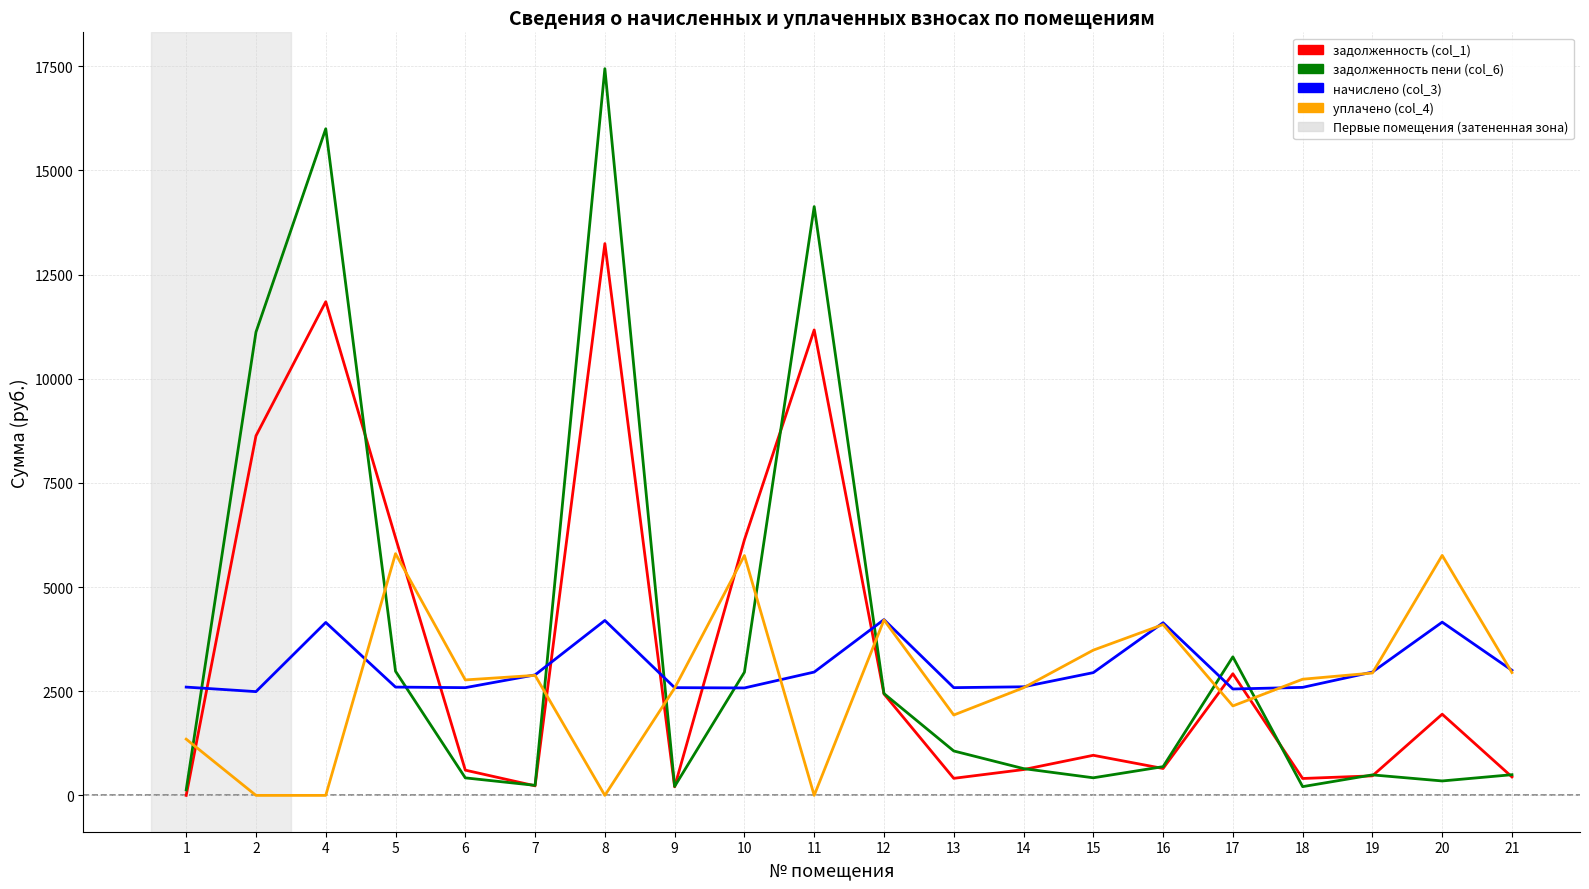

Which series has the widest spread of values?

задолженность пени (col_6)